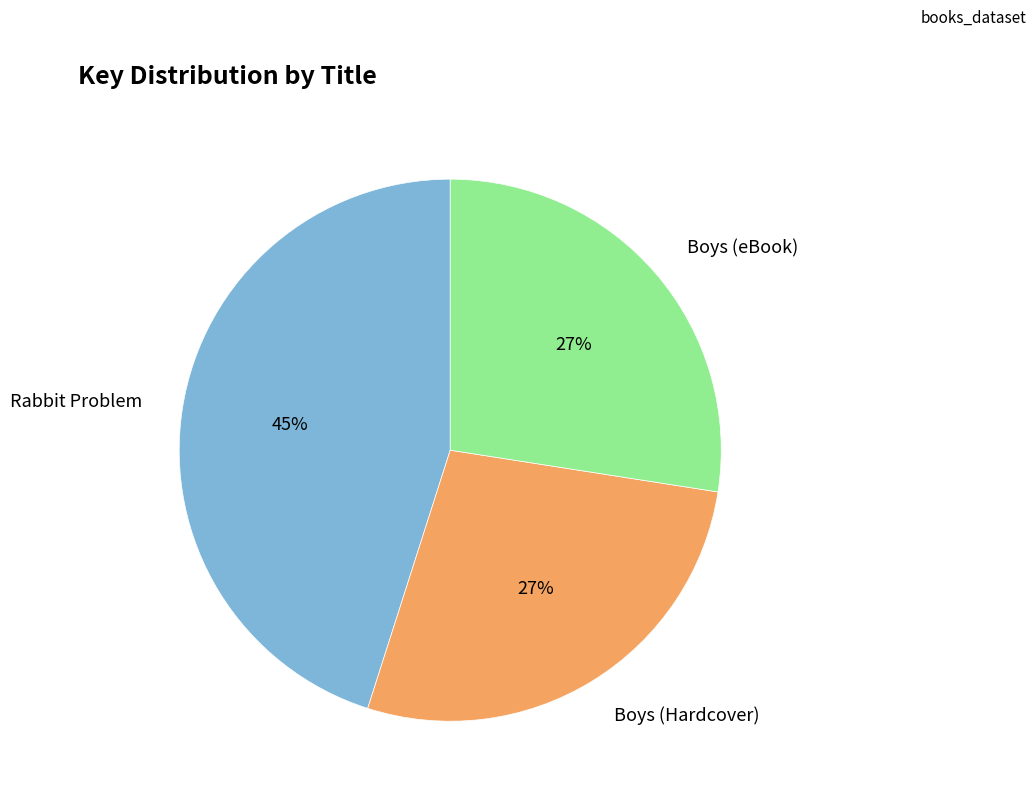

How many segments does this pie chart have?

3